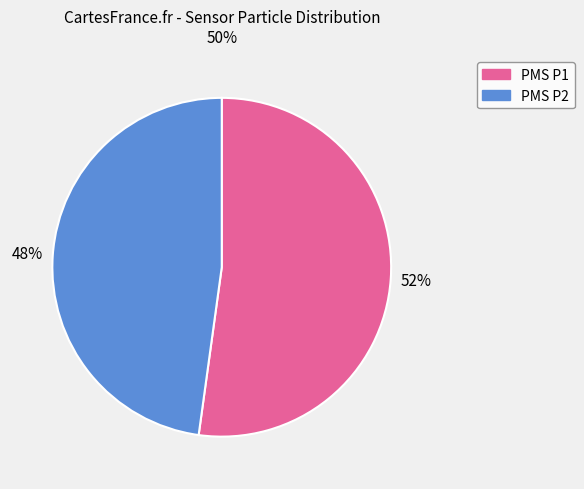

Count the number of slices in the pie.

2